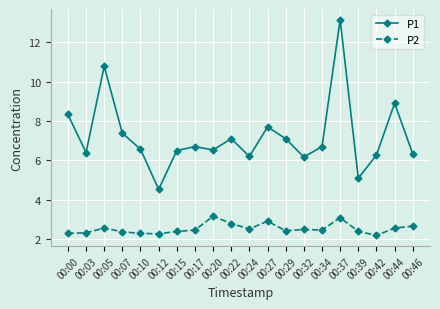

Which series has the largest range (max minus min)?

P1